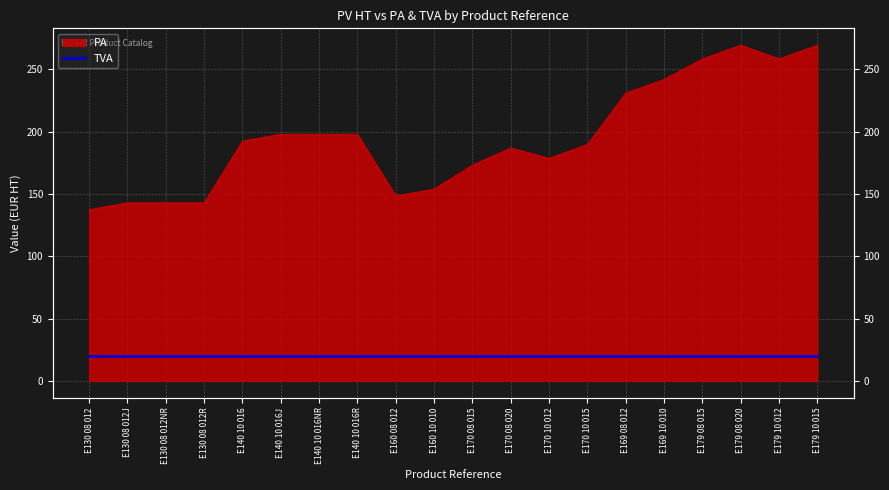

What is the difference between the maximum and second lowest values?

126.5